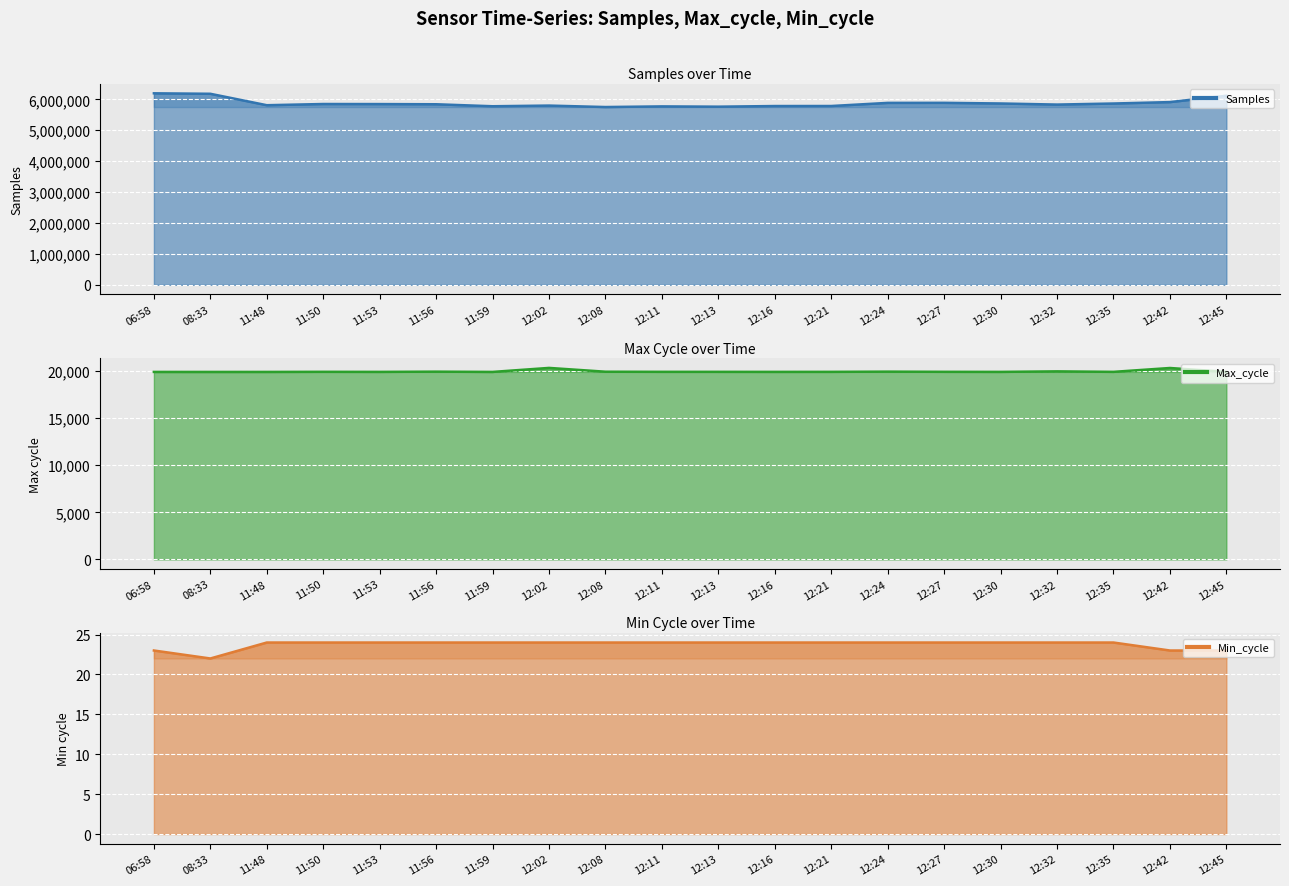

The value of Min_cycle at 11:53 is 16. True or false?

False